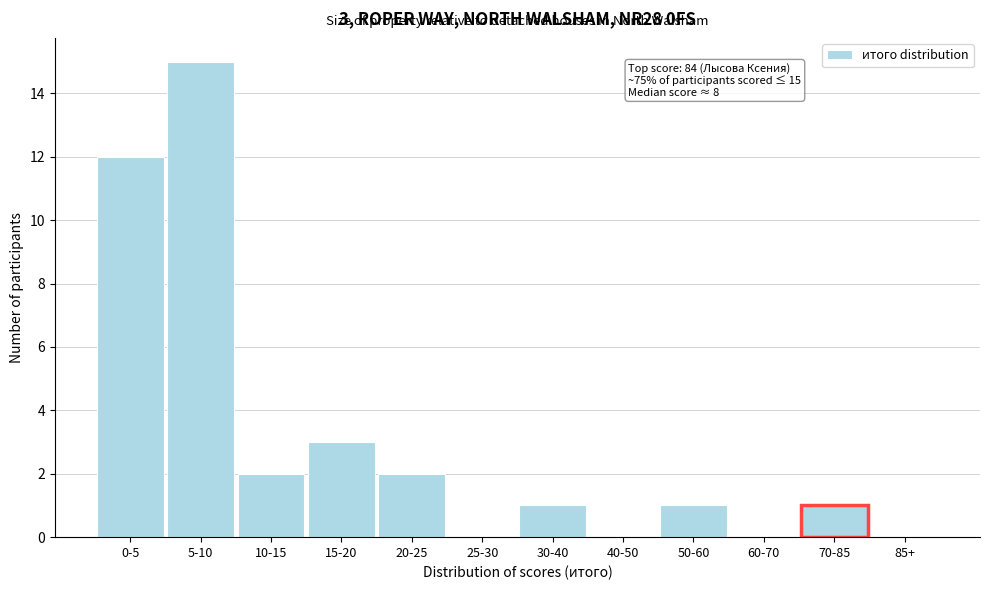

Reading right to left, what are all the values shown in this chart?

85+=0	70-85=1	60-70=0	50-60=1	40-50=0	30-40=1	25-30=0	20-25=2	15-20=3	10-15=2	5-10=15	0-5=12